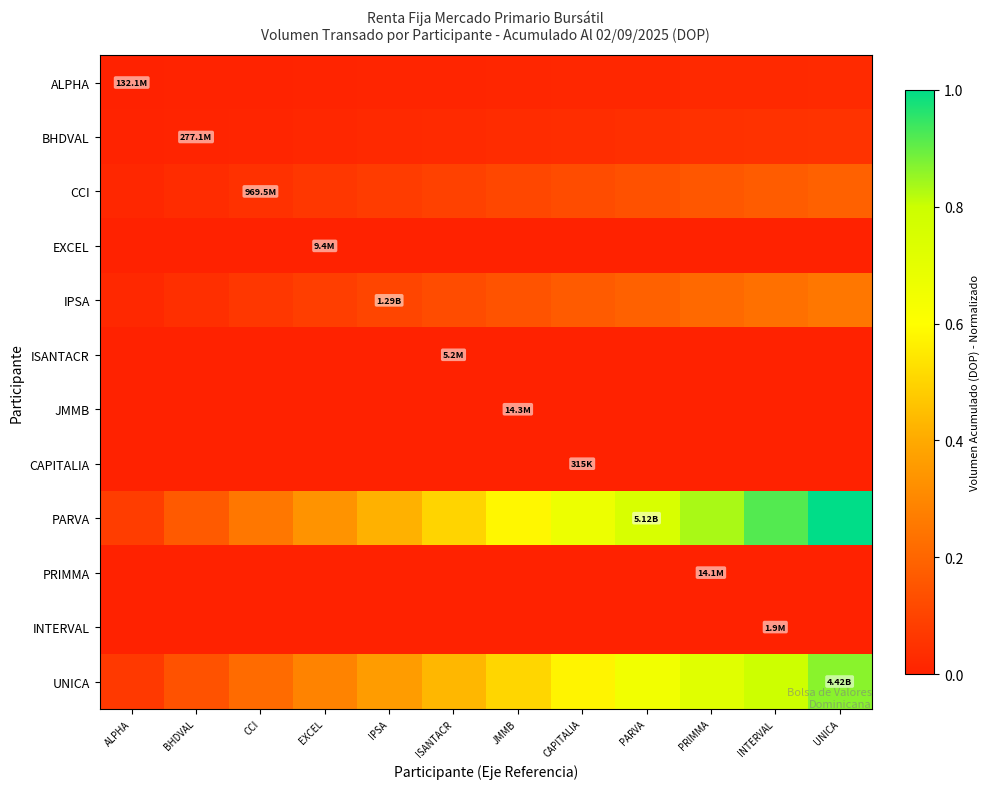

Reading right to left, what are all the values shown in this chart?

ALPHA: UNICA=0.0	INTERVAL=0.0	PRIMMA=0.0	PARVA=0.0	CAPITALIA=0.0	JMMB=0.0	ISANTACR=0.0	IPSA=0.0	EXCEL=0.0	CCI=0.0	BHDVAL=0.0	ALPHA=0.0
BHDVAL: UNICA=0.1	INTERVAL=0.0	PRIMMA=0.0	PARVA=0.0	CAPITALIA=0.0	JMMB=0.0	ISANTACR=0.0	IPSA=0.0	EXCEL=0.0	CCI=0.0	BHDVAL=0.0	ALPHA=0.0
CCI: UNICA=0.2	INTERVAL=0.2	PRIMMA=0.2	PARVA=0.1	CAPITALIA=0.1	JMMB=0.1	ISANTACR=0.1	IPSA=0.1	EXCEL=0.1	CCI=0.0	BHDVAL=0.0	ALPHA=0.0
EXCEL: UNICA=0.0	INTERVAL=0.0	PRIMMA=0.0	PARVA=0.0	CAPITALIA=0.0	JMMB=0.0	ISANTACR=0.0	IPSA=0.0	EXCEL=0.0	CCI=0.0	BHDVAL=0.0	ALPHA=0.0
IPSA: UNICA=0.3	INTERVAL=0.2	PRIMMA=0.2	PARVA=0.2	CAPITALIA=0.2	JMMB=0.1	ISANTACR=0.1	IPSA=0.1	EXCEL=0.1	CCI=0.1	BHDVAL=0.0	ALPHA=0.0
ISANTACR: UNICA=0.0	INTERVAL=0.0	PRIMMA=0.0	PARVA=0.0	CAPITALIA=0.0	JMMB=0.0	ISANTACR=0.0	IPSA=0.0	EXCEL=0.0	CCI=0.0	BHDVAL=0.0	ALPHA=0.0
JMMB: UNICA=0.0	INTERVAL=0.0	PRIMMA=0.0	PARVA=0.0	CAPITALIA=0.0	JMMB=0.0	ISANTACR=0.0	IPSA=0.0	EXCEL=0.0	CCI=0.0	BHDVAL=0.0	ALPHA=0.0
CAPITALIA: UNICA=0.0	INTERVAL=0.0	PRIMMA=0.0	PARVA=0.0	CAPITALIA=0.0	JMMB=0.0	ISANTACR=0.0	IPSA=0.0	EXCEL=0.0	CCI=0.0	BHDVAL=0.0	ALPHA=0.0
PARVA: UNICA=1.0	INTERVAL=0.9	PRIMMA=0.8	PARVA=0.8	CAPITALIA=0.7	JMMB=0.6	ISANTACR=0.5	IPSA=0.4	EXCEL=0.3	CCI=0.2	BHDVAL=0.2	ALPHA=0.1
PRIMMA: UNICA=0.0	INTERVAL=0.0	PRIMMA=0.0	PARVA=0.0	CAPITALIA=0.0	JMMB=0.0	ISANTACR=0.0	IPSA=0.0	EXCEL=0.0	CCI=0.0	BHDVAL=0.0	ALPHA=0.0
INTERVAL: UNICA=0.0	INTERVAL=0.0	PRIMMA=0.0	PARVA=0.0	CAPITALIA=0.0	JMMB=0.0	ISANTACR=0.0	IPSA=0.0	EXCEL=0.0	CCI=0.0	BHDVAL=0.0	ALPHA=0.0
UNICA: UNICA=0.9	INTERVAL=0.8	PRIMMA=0.7	PARVA=0.6	CAPITALIA=0.6	JMMB=0.5	ISANTACR=0.4	IPSA=0.4	EXCEL=0.3	CCI=0.2	BHDVAL=0.1	ALPHA=0.1